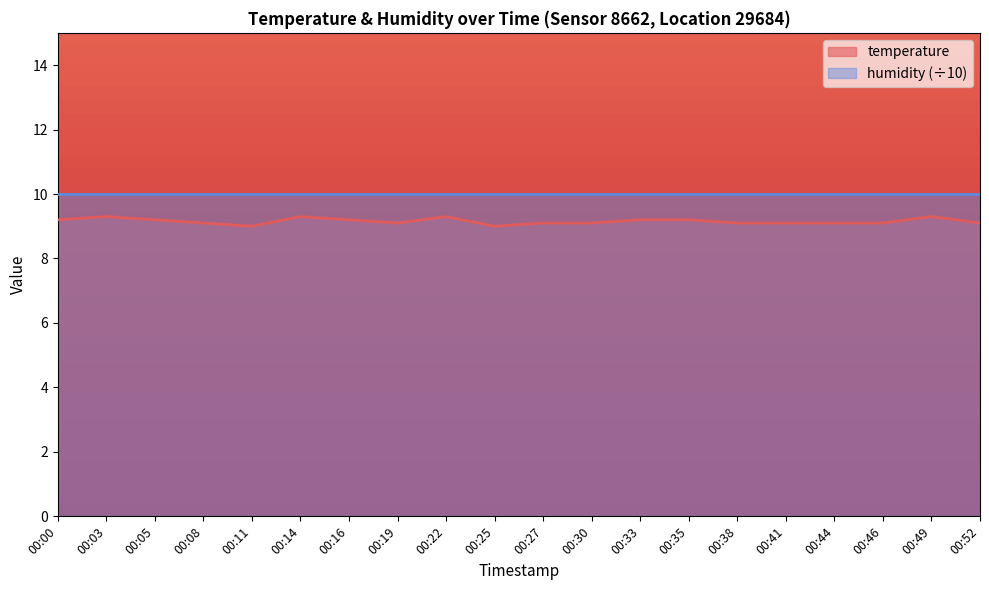

Where is the first local maximum?

00:03